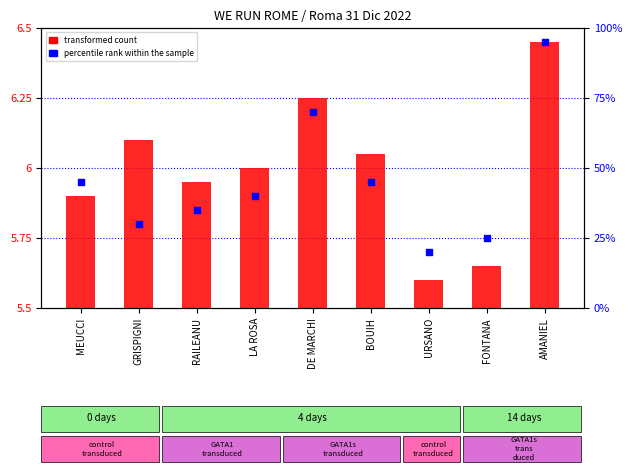

What are all the series names shown in the legend?

transformed count, percentile rank within the sample